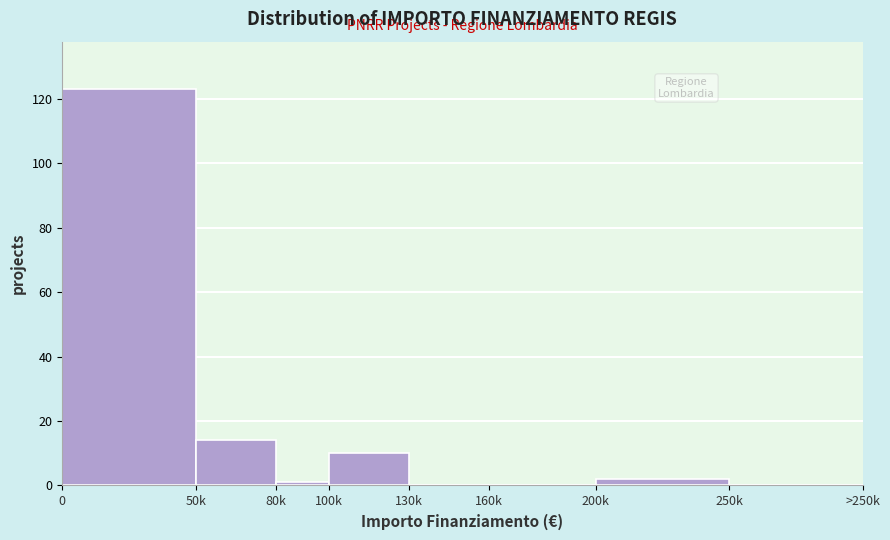

Reading right to left, transcribe all the data shown in this chart.

250k=0	200k=2	160k=0	130k=0	100k=10	80k=1	50k=14	0=123